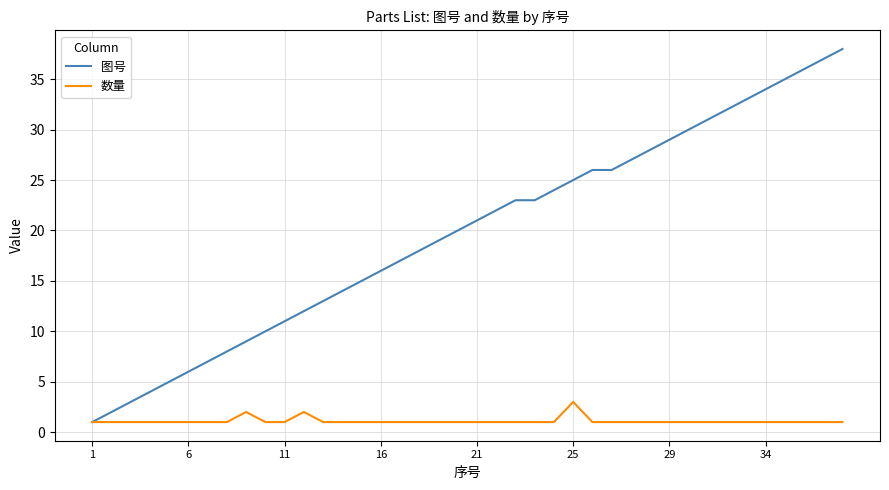

Does the chart display data point markers on the line(s)?

No